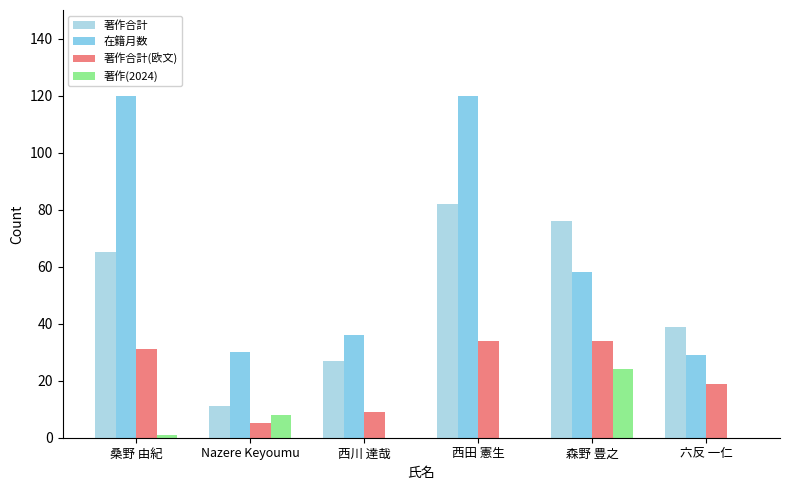

What is the value of the 在籍月数 bar at the 2nd from the left?

30